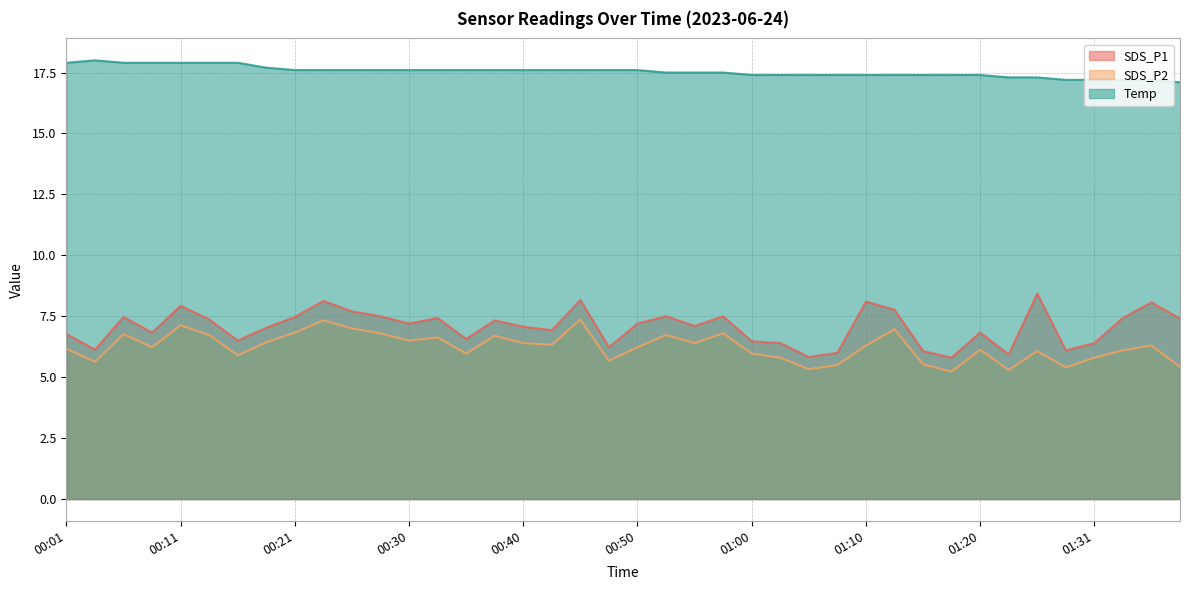

The SDS_P2 series shows 3.6 at 01:17. True or false?

False